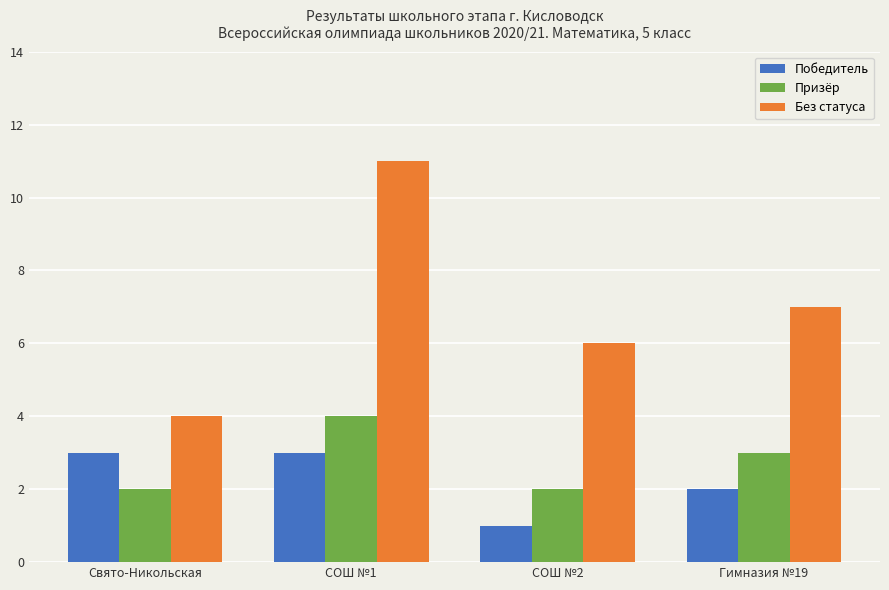

True or false: Без статуса has a value of 7 at Гимназия №19.

True